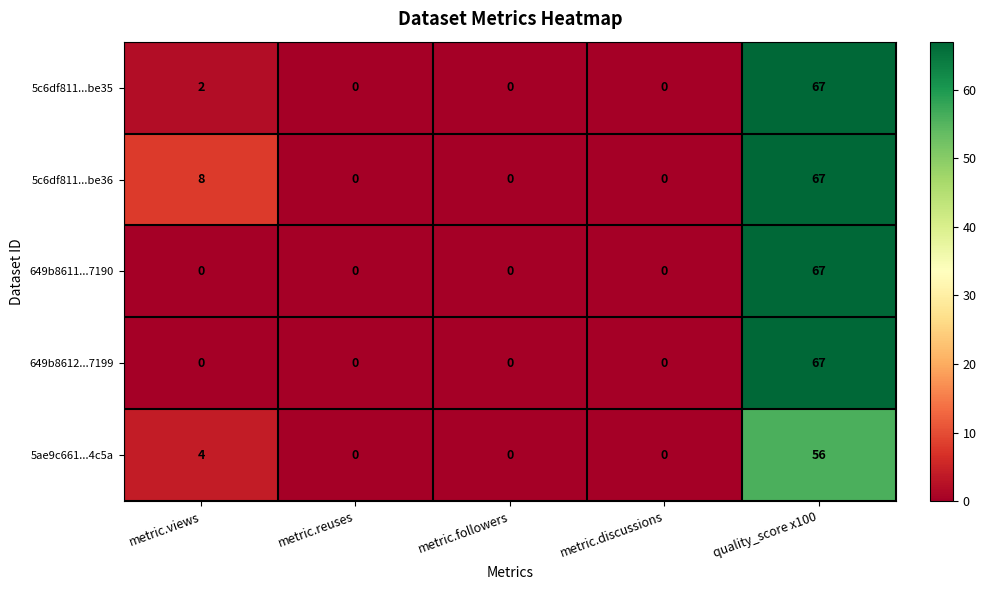

Which category has the highest value in the 5ae9c661...4c5a series?

quality_score x100